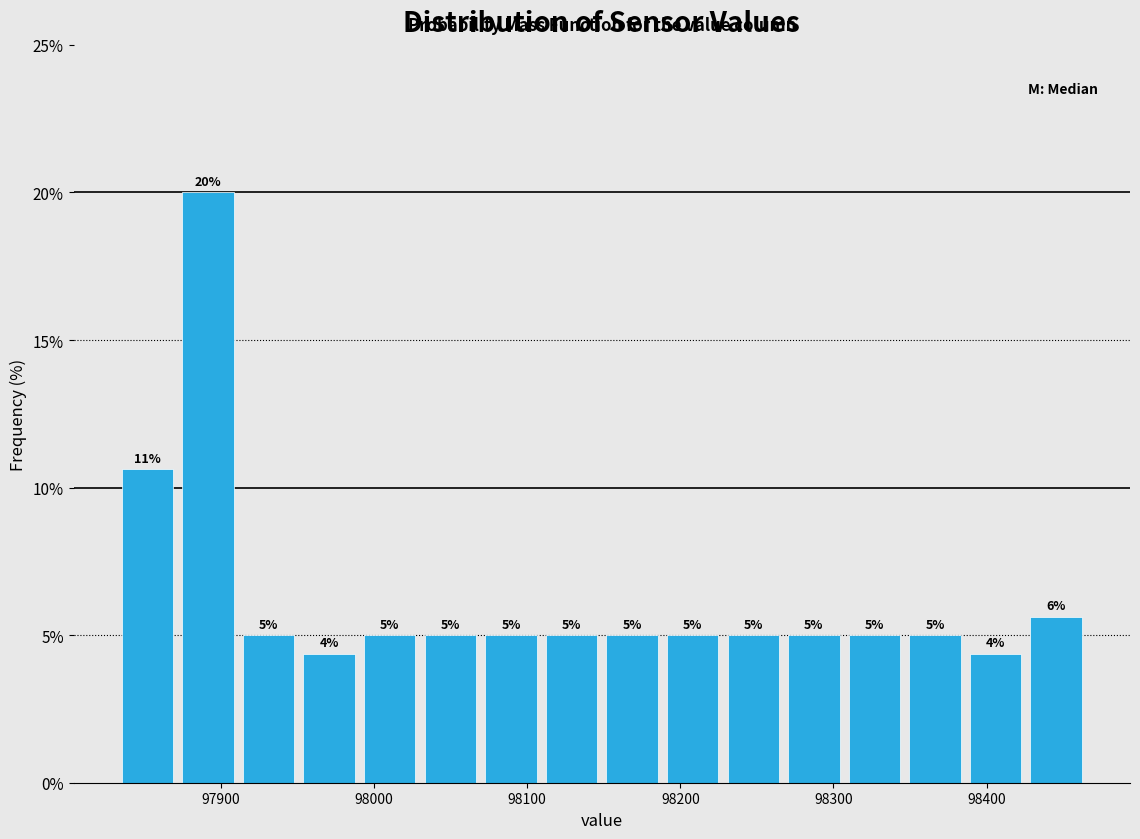

Read against the x-axis, roughly where is the centre of the tallest bar?

97890